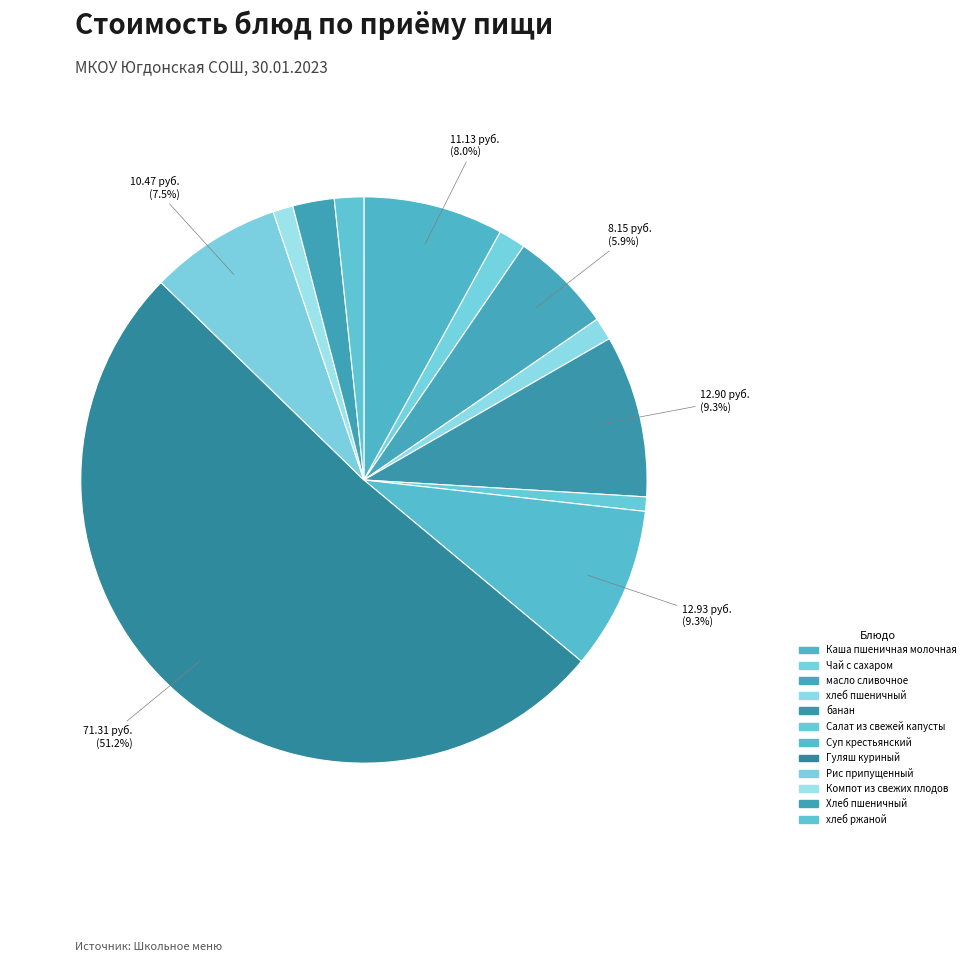

Count the number of slices in the pie.

12